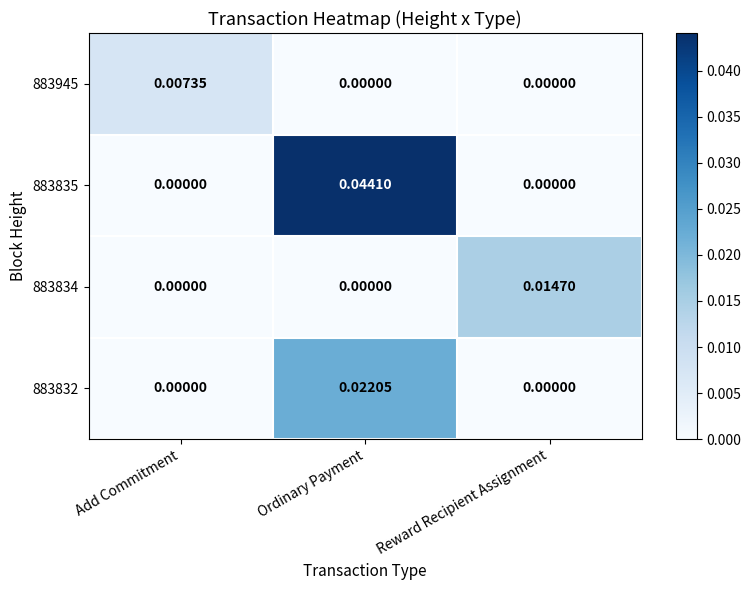

Which series has the largest total across all categories?

883835